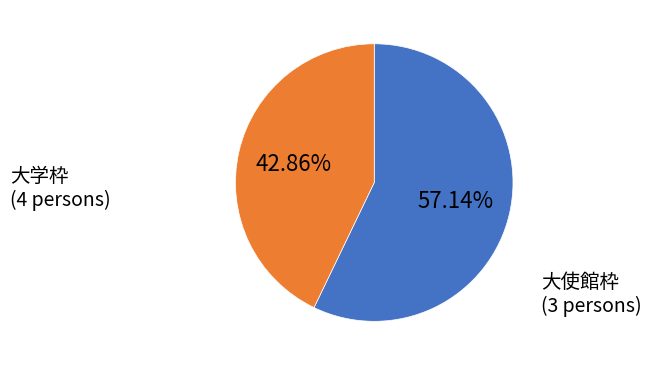

What is the largest slice in the pie chart?

大学枠